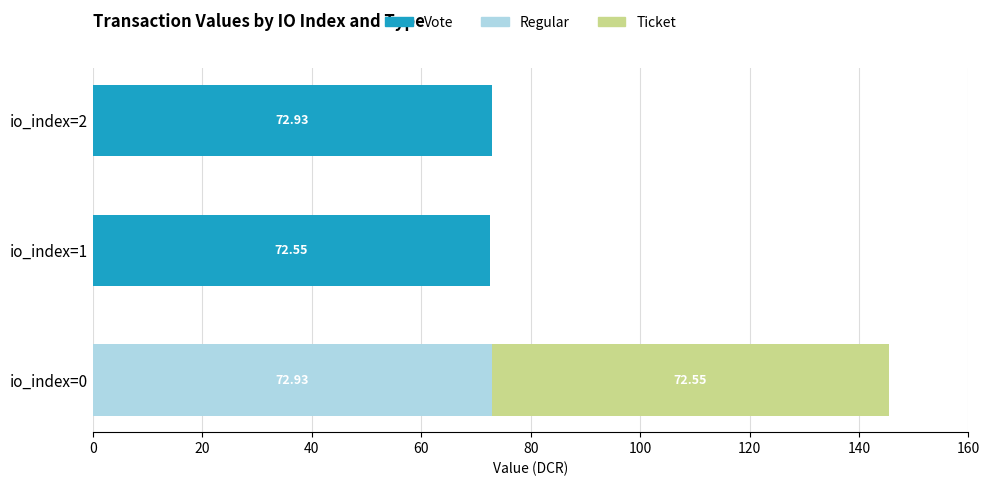

How many series are shown in this chart?

3